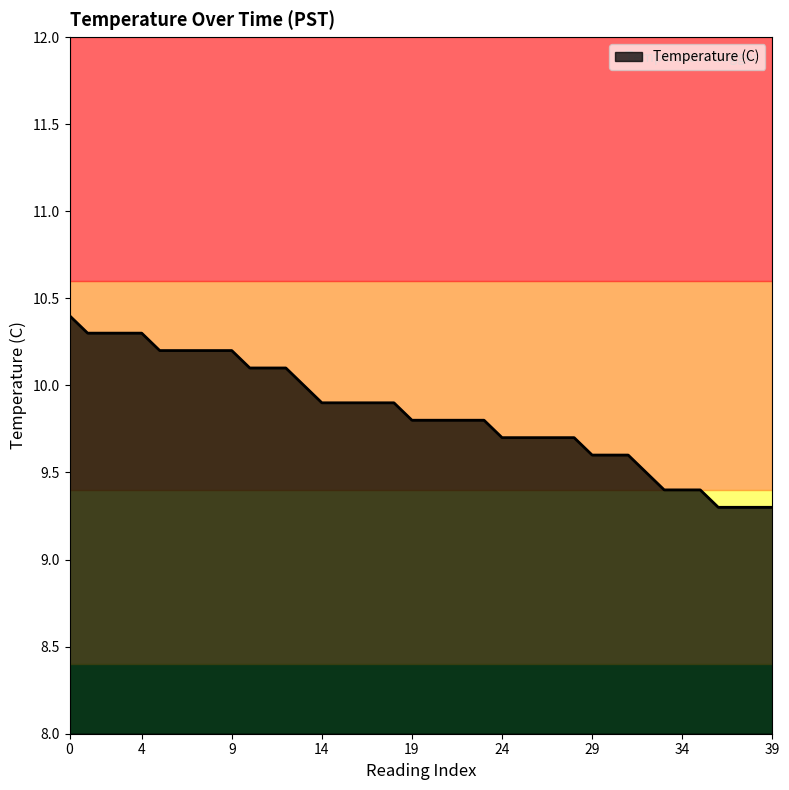

What is the difference between the maximum and minimum values?

1.1